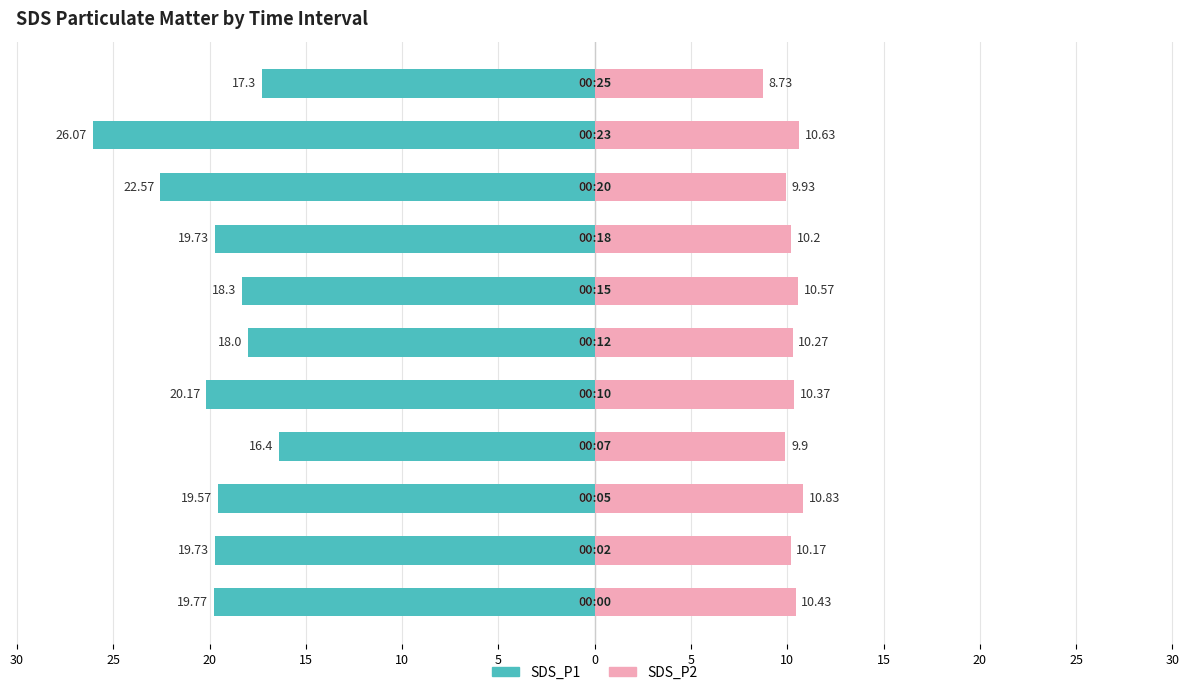

Reading left to right, list all the values displayed in this chart.

SDS_P1: 30=-19.8	25=-19.7	20=-19.6	15=-16.4	10=-20.2	5=-18.0	0=-18.3	5=-19.7	10=-22.6	15=-26.1	20=-17.3
SDS_P2: 30=10.4	25=10.2	20=10.8	15=9.9	10=10.4	5=10.3	0=10.6	5=10.2	10=9.9	15=10.6	20=8.7